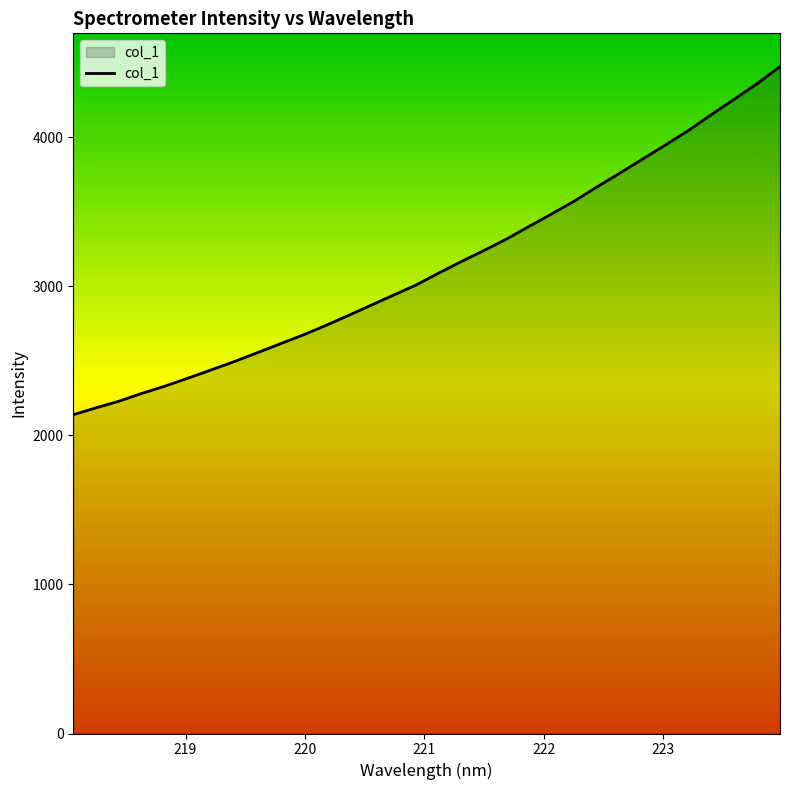

What is the greatest value displayed?

4474.1